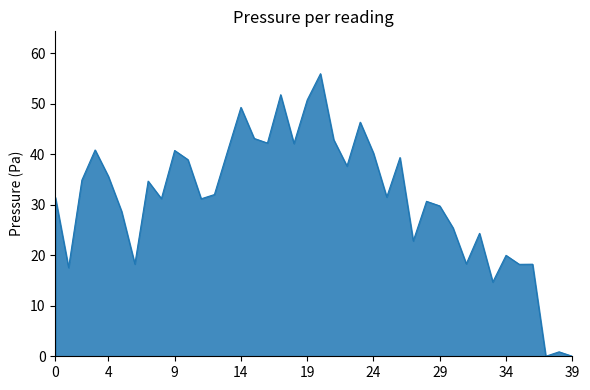

What is the difference between the maximum and minimum values?

55.9